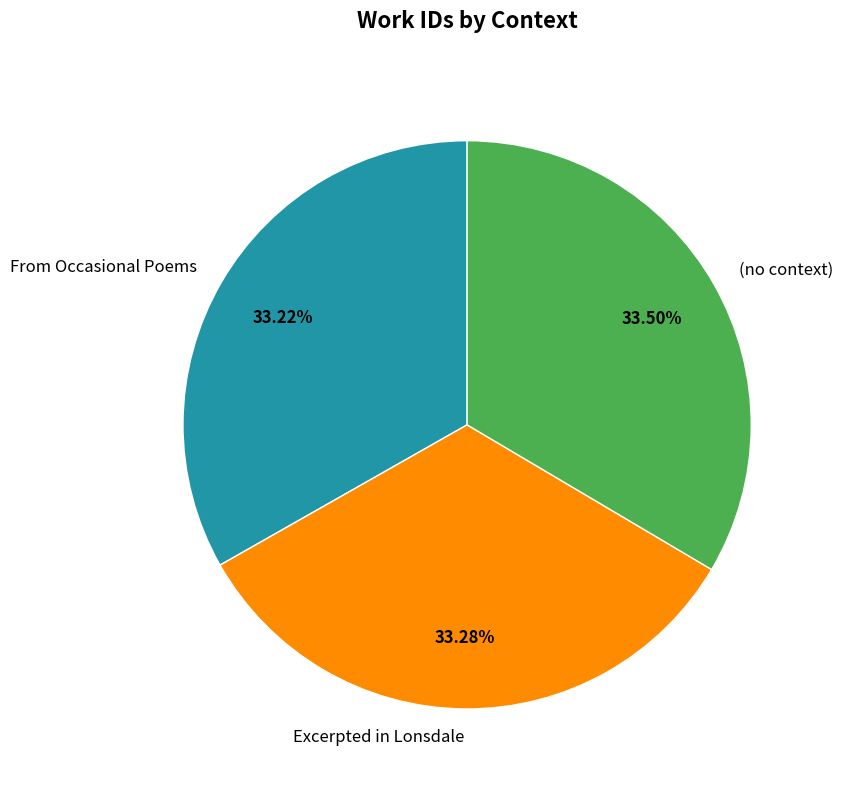

Count the number of slices in the pie.

3